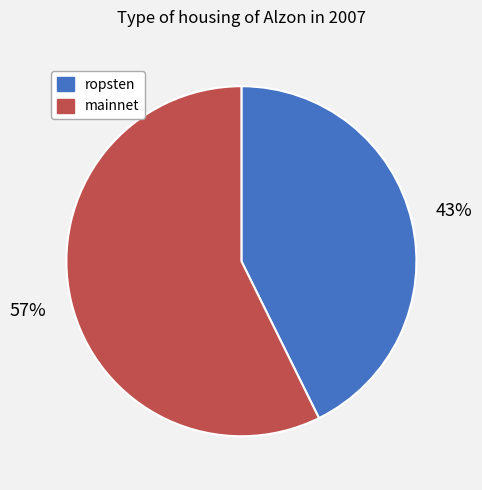

To the nearest percent, what is the average slice percentage?

50%